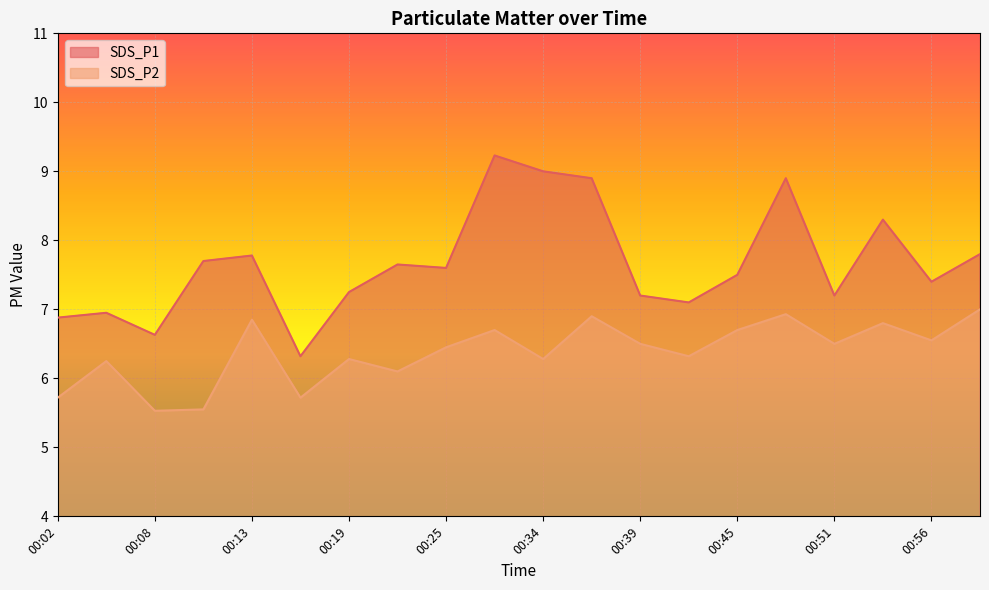

What is the difference between the second highest and minimum values in the SDS_P1 series?

2.7